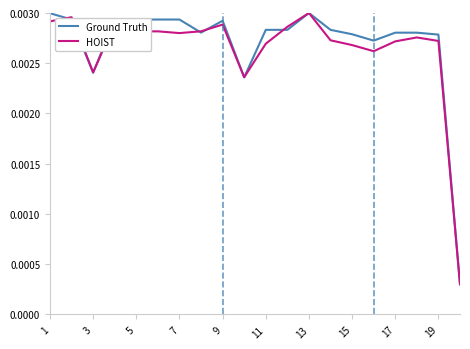

What are all the series names shown in the legend?

Ground Truth, HOIST